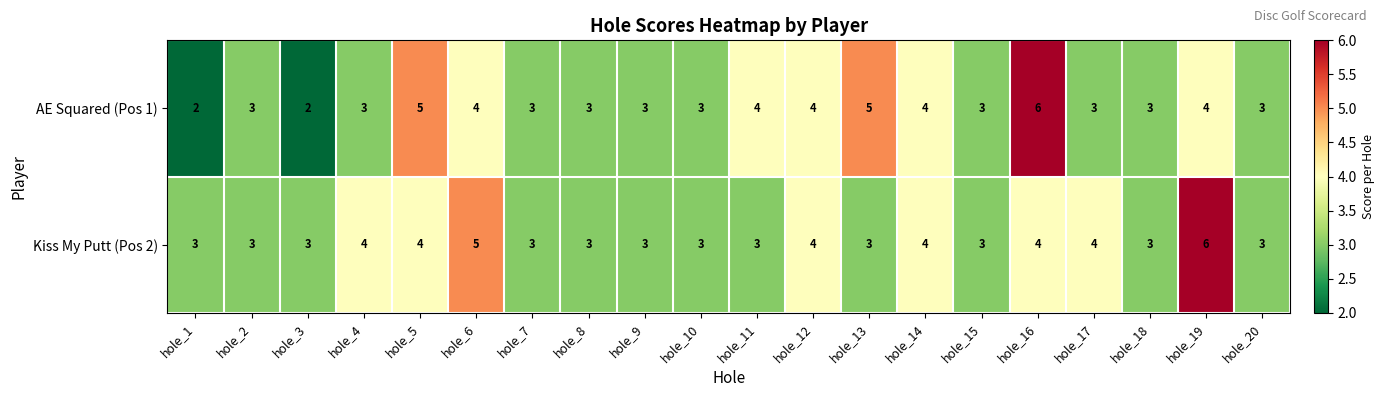

Count the AE Squared (Pos 1) values in the range 3 to 4.

15